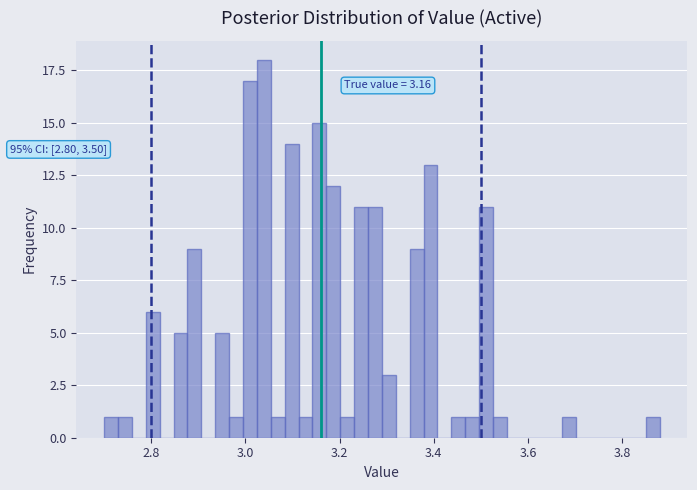

Read against the x-axis, roughly where is the centre of the tallest bar?

3.04